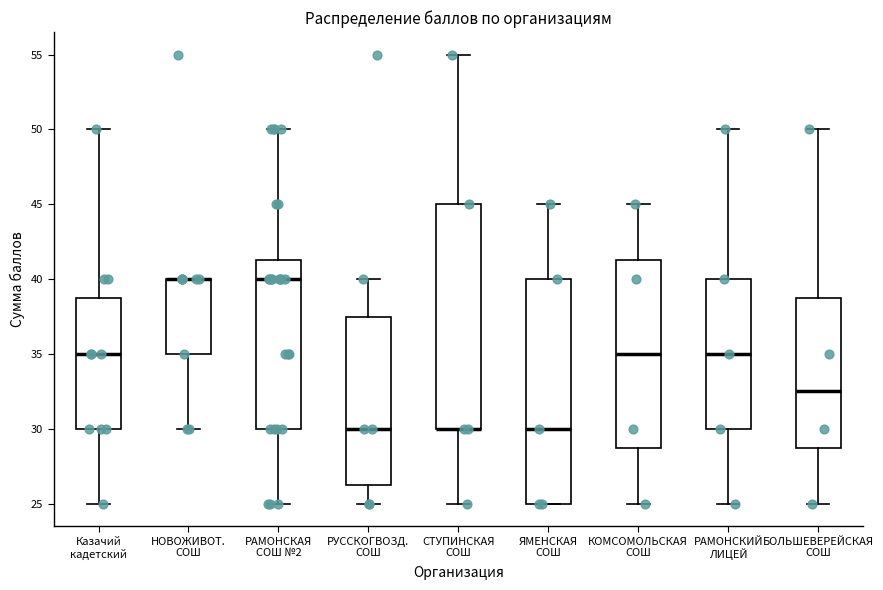

Reading left to right, transcribe this box plot: for each box, give where its median line is, the range the box spans, and where its two whiskers end, as read against the y-axis. The values are not printed on the chart, so give them approximately, as read against the axis.

Казачий кадетский: median 35.0, box 30.0 to 39.0, whiskers 25.0 to 50.0
НОВОЖИВОТ. СОШ: median 40.0 (drawn on the box's upper edge), box 35.0 to 40.0, whiskers 30.0 to 40.0
РАМОНСКАЯ СОШ №2: median 40.0, box 30.0 to 41.5, whiskers 25.0 to 50.0
РУССКОГВОЗД. СОШ: median 30.0, box 26.5 to 37.5, whiskers 25.0 to 40.0
СТУПИНСКАЯ СОШ: median 30.0 (drawn on the box's lower edge), box 30.0 to 45.0, whiskers 25.0 to 55.0
ЯМЕНСКАЯ СОШ: median 30.0, box 25.0 to 40.0, whiskers 25.0 to 45.0
КОМСОМОЛЬСКАЯ СОШ: median 35.0, box 29.0 to 41.5, whiskers 25.0 to 45.0
РАМОНСКИЙ ЛИЦЕЙ: median 35.0, box 30.0 to 40.0, whiskers 25.0 to 50.0
БОЛЬШЕВЕРЕЙСКАЯ СОШ: median 32.5, box 29.0 to 39.0, whiskers 25.0 to 50.0